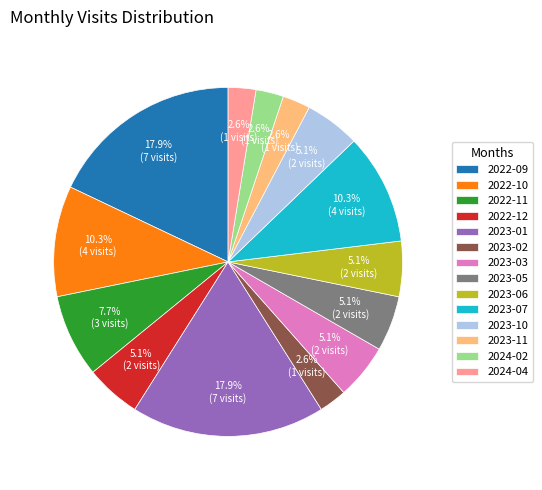

Is there any slice that represents more than half of the pie?

No